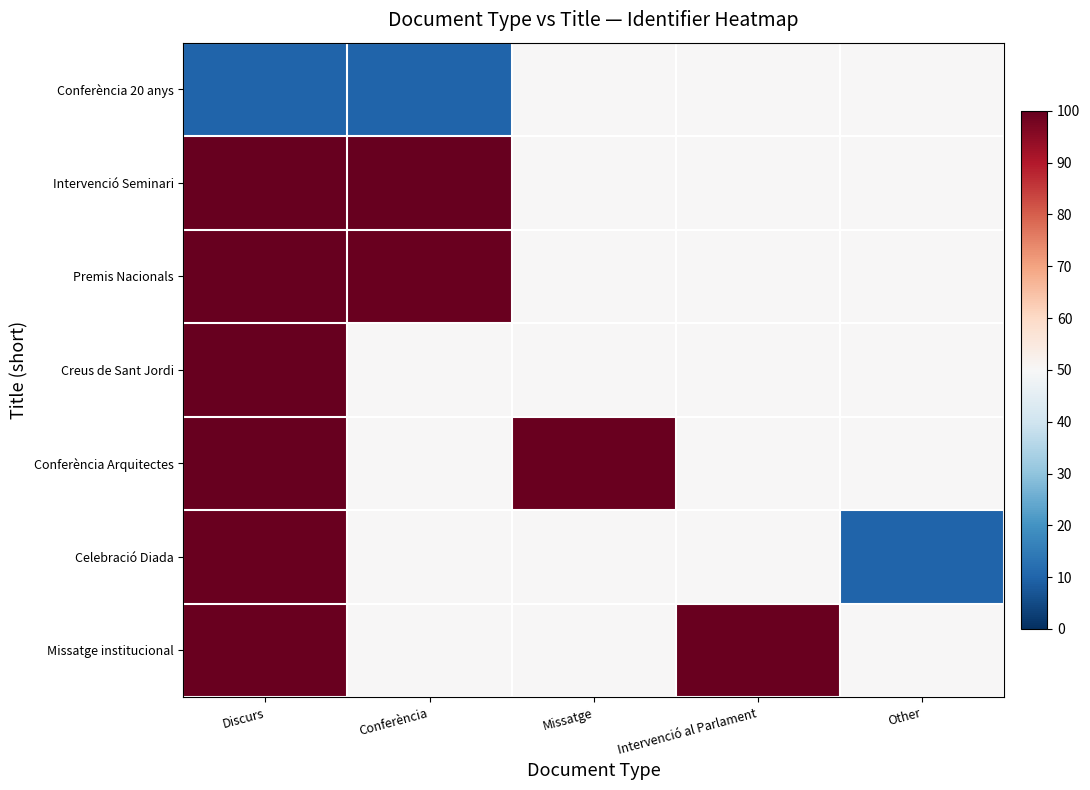

Which series has the largest range (max minus min)?

Celebració Diada